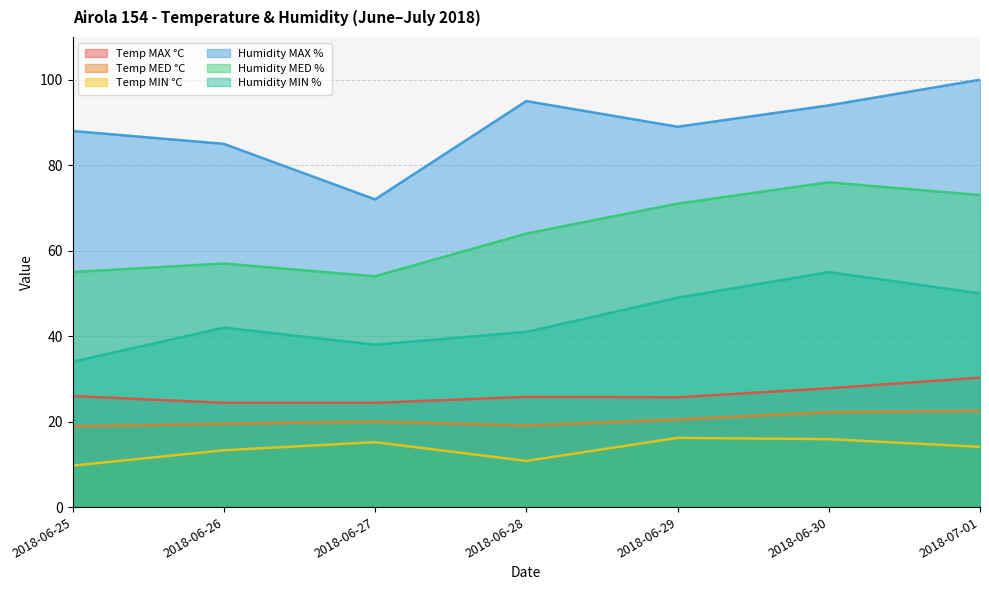

How many lines are shown in the chart?

6